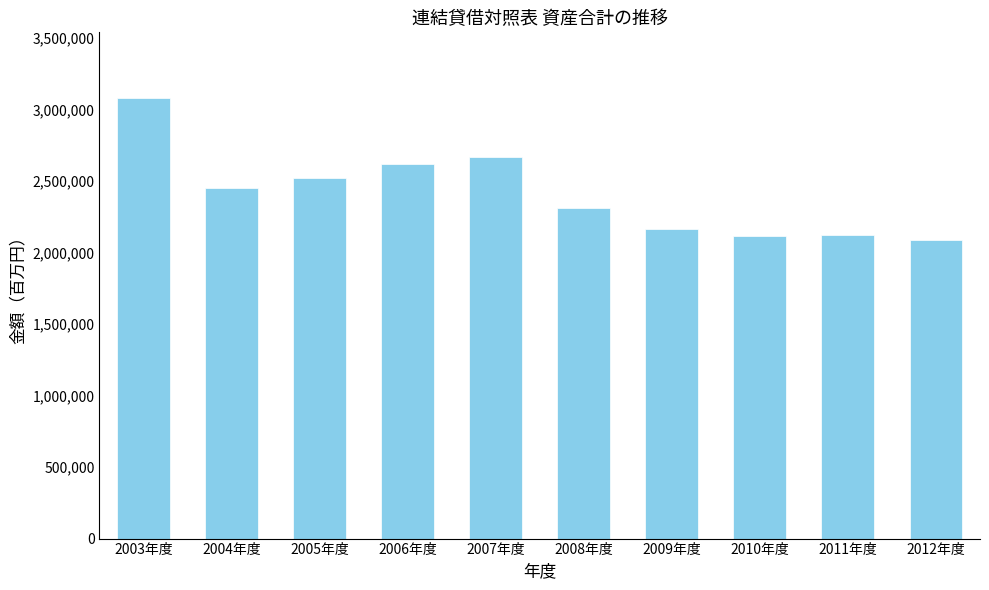

What is the ratio of the value at 2008年度 to the value at 2003年度?

0.8